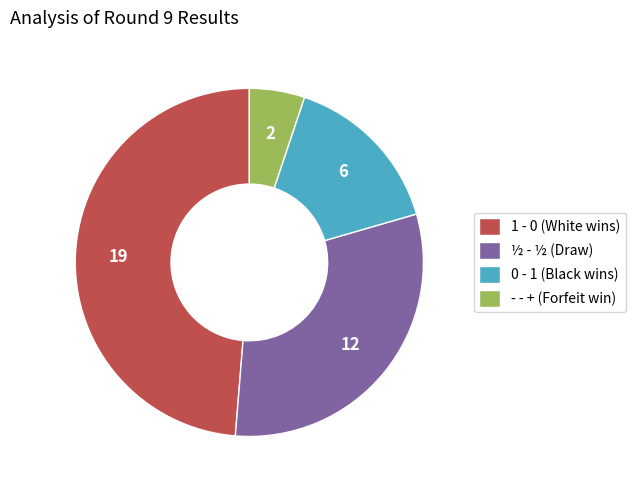

Is it true that 1 - 0 (White wins) is 49% of the pie?

True